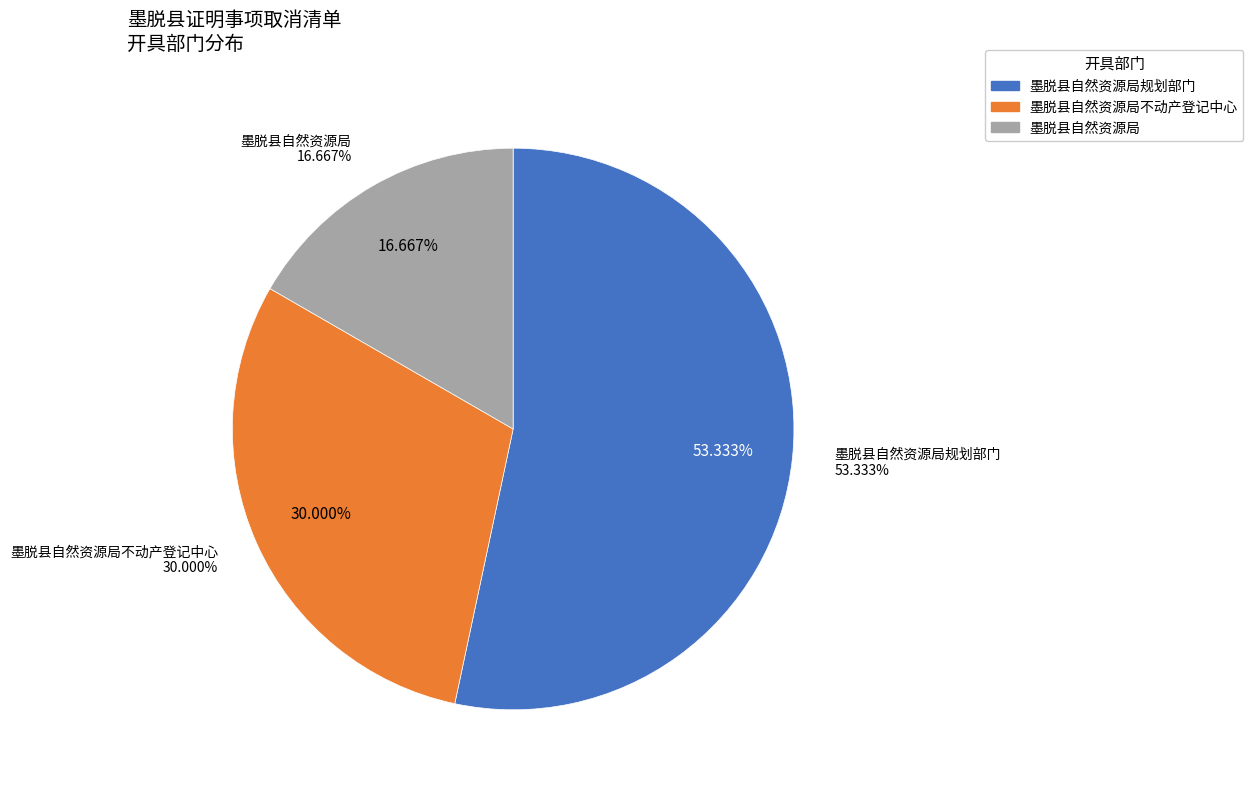

What is the change in value from 墨脱县自然资源局不动产登记中心 to 墨脱县自然资源局?

-4